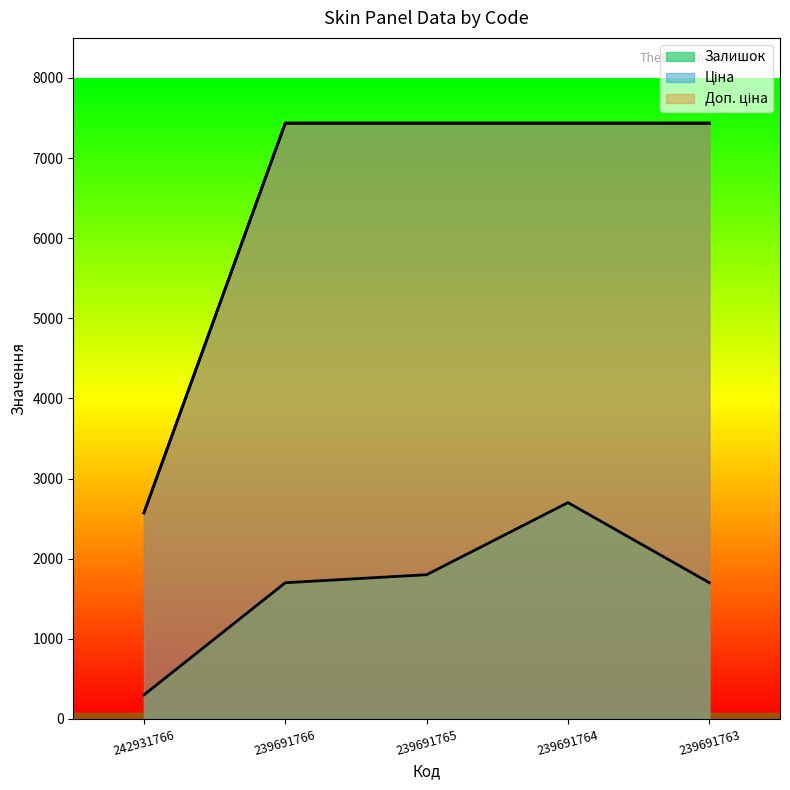

True or false: Доп. ціна has more than 1 interior local peaks.

False